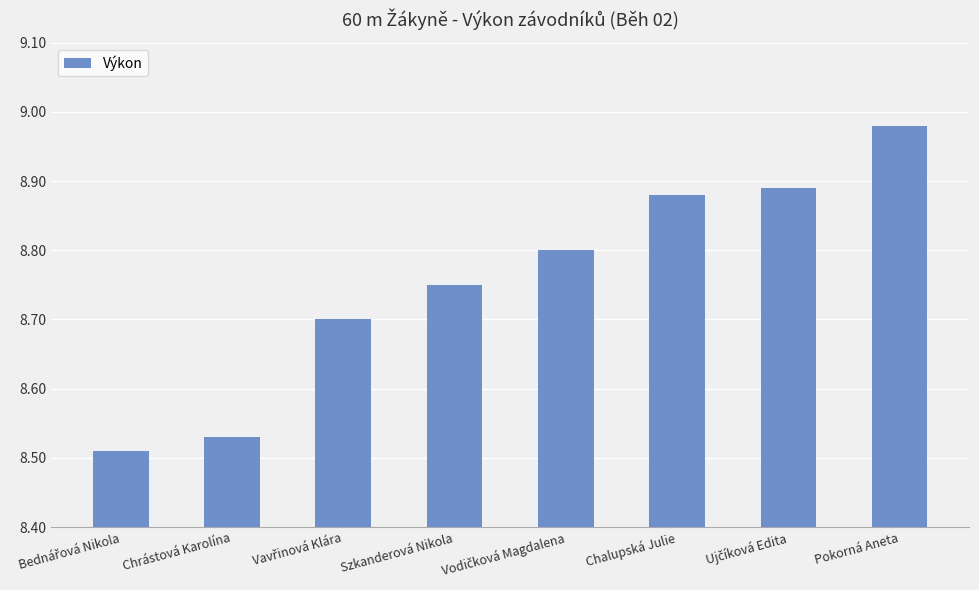

What is the sum of all values?

70.0